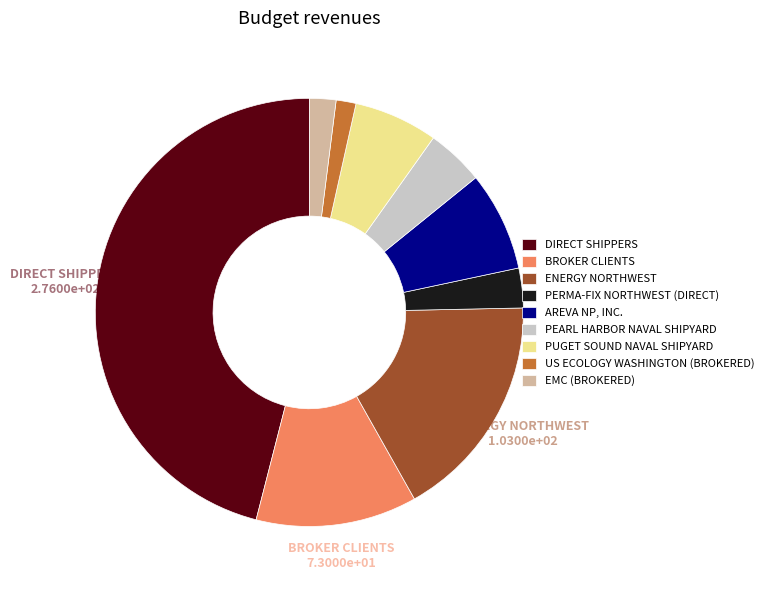

Approximately how many times larger is the value at ENERGY NORTHWEST compared to US ECOLOGY WASHINGTON (BROKERED)?

11.4